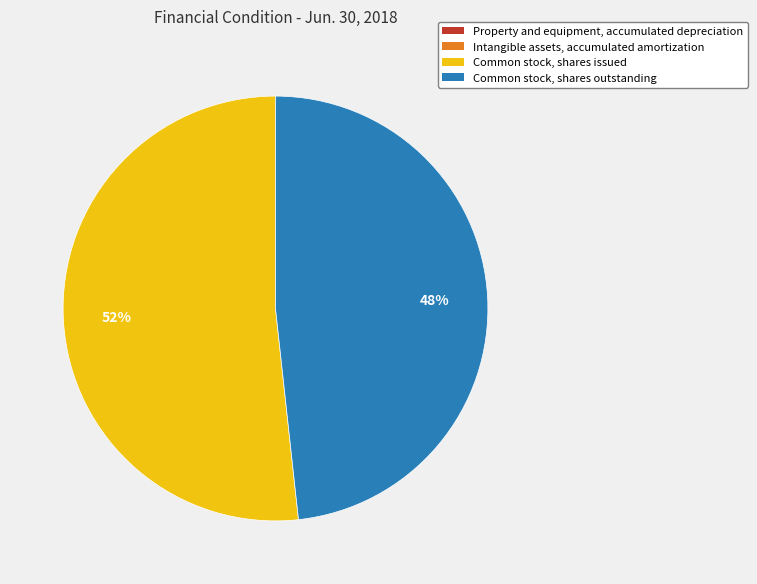

Is it true that Common stock, shares issued is 37% of the pie?

False